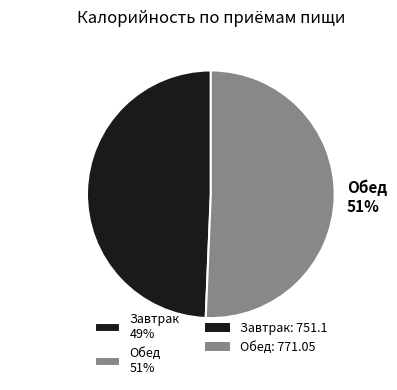

What is the smallest slice in the pie chart?

Завтрак